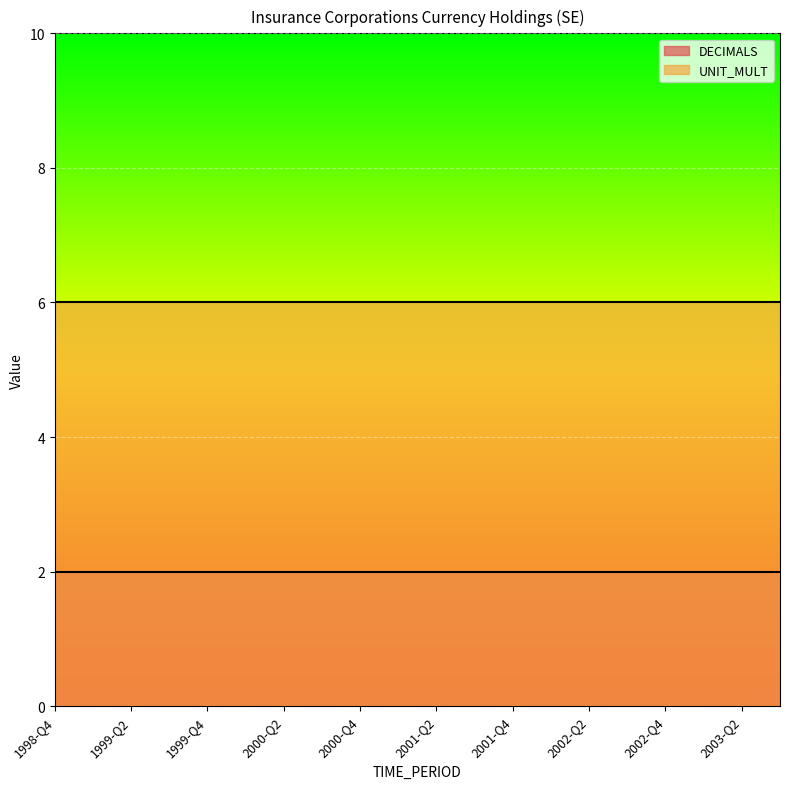

What is the total value across all series at 2003-Q3?

8